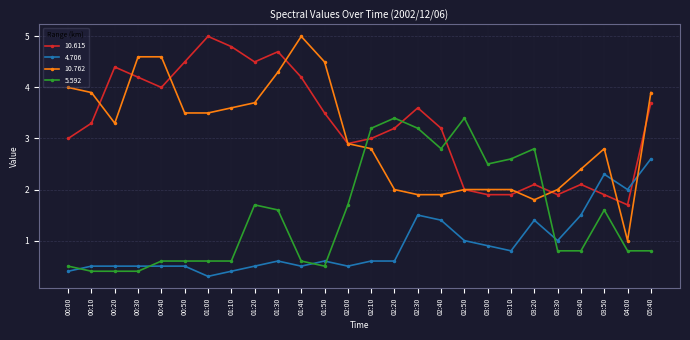

Which category has the lowest value across all series?

01:00